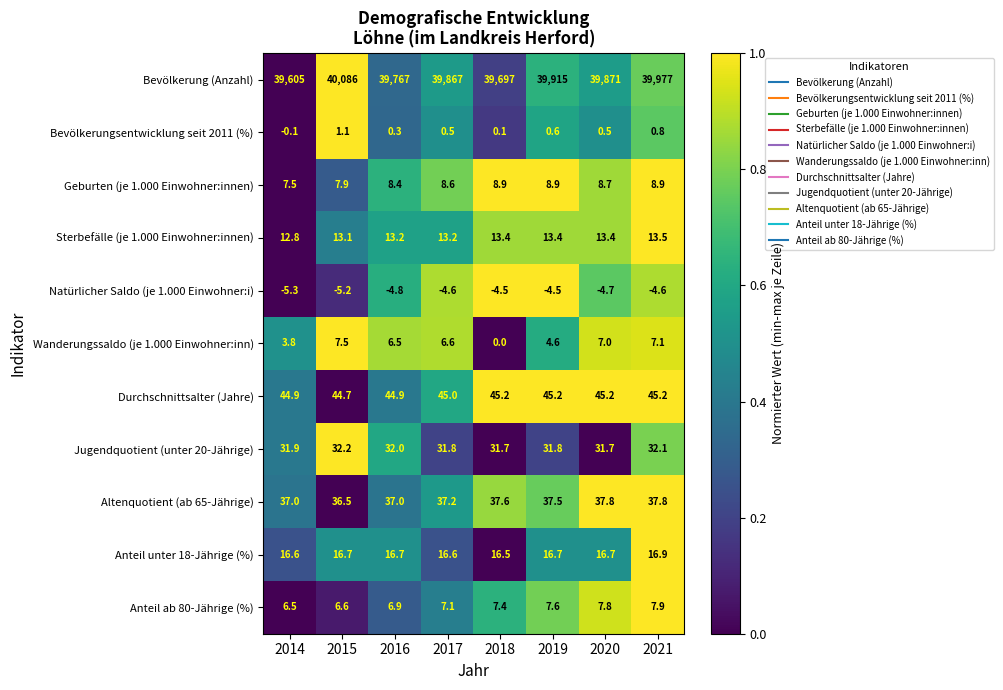

Which series changed the most between 2018 and 2020?

Bevölkerung (Anzahl)